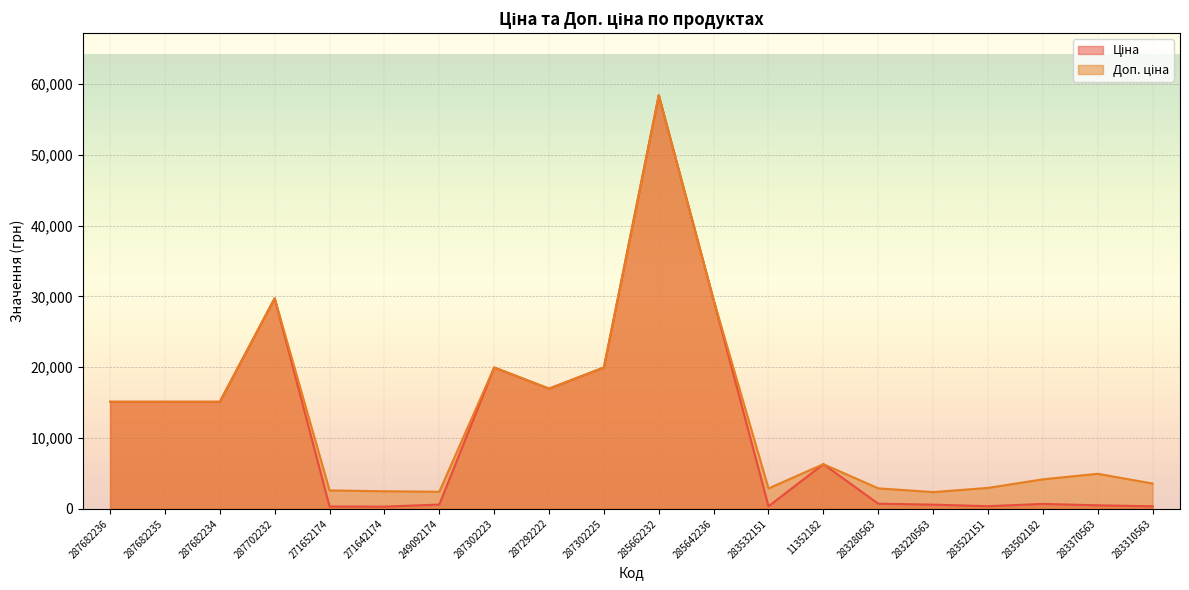

True or false: Доп. ціна has more than 2 interior local peaks.

True